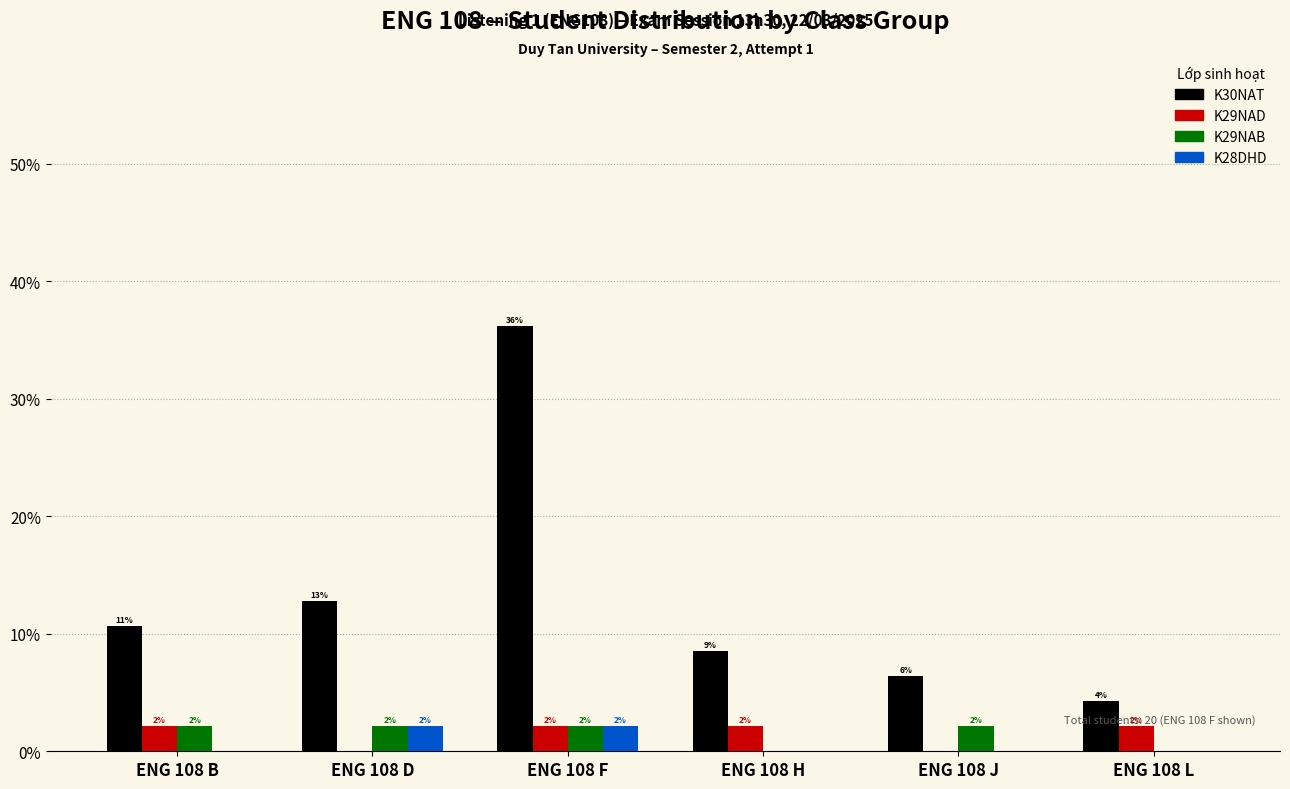

What are all the series names shown in the legend?

K30NAT, K29NAD, K29NAB, K28DHD